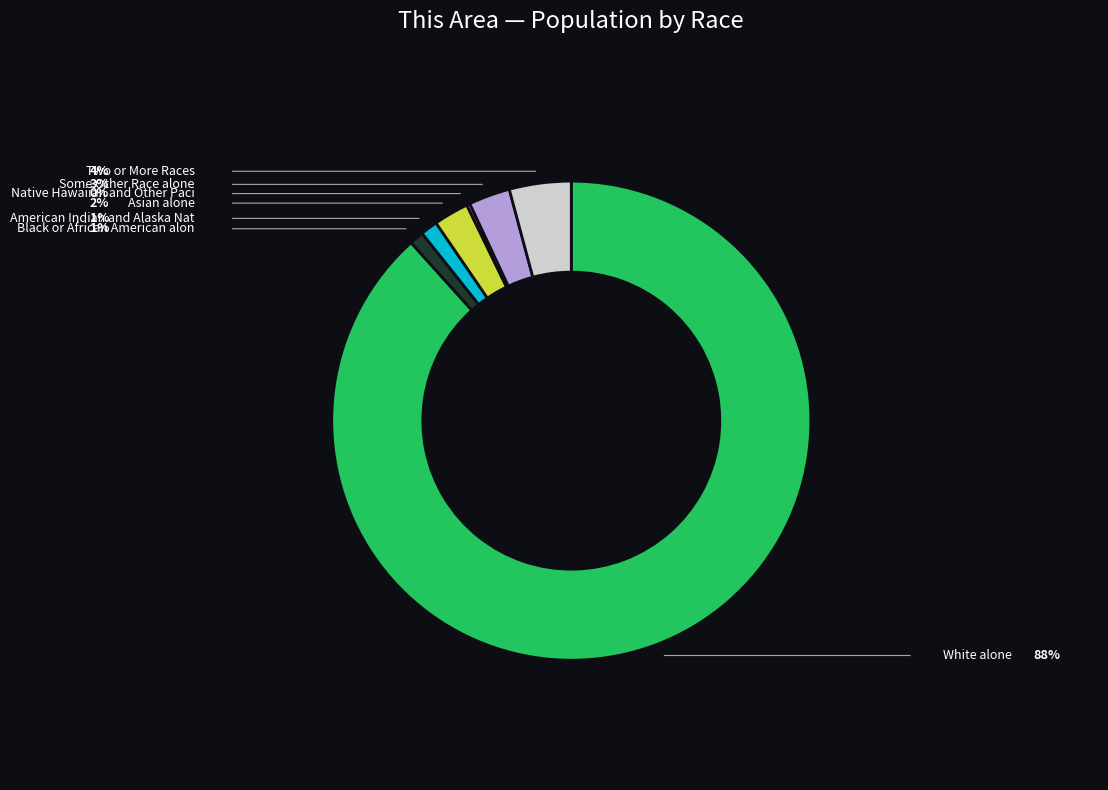

Is there any slice that represents more than half of the pie?

Yes